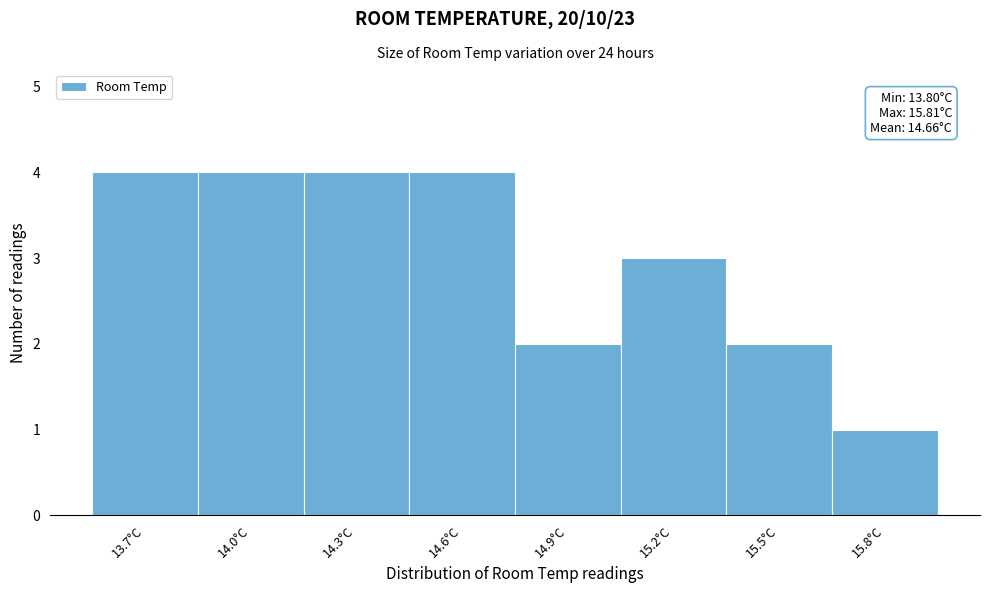

Reading left to right, extract all data points from this chart.

13.7°C=4	14.0°C=4	14.3°C=4	14.6°C=4	14.9°C=2	15.2°C=3	15.5°C=2	15.8°C=1